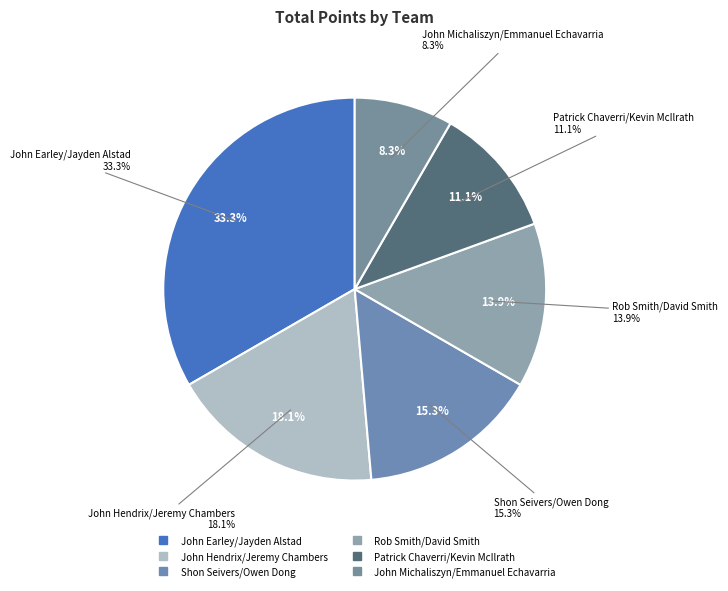

Rank the categories by value from lowest to highest.

John Michaliszyn/Emmanuel Echavarria, Patrick Chaverri/Kevin McIlrath, Rob Smith/David Smith, Shon Seivers/Owen Dong, John Hendrix/Jeremy Chambers, John Earley/Jayden Alstad